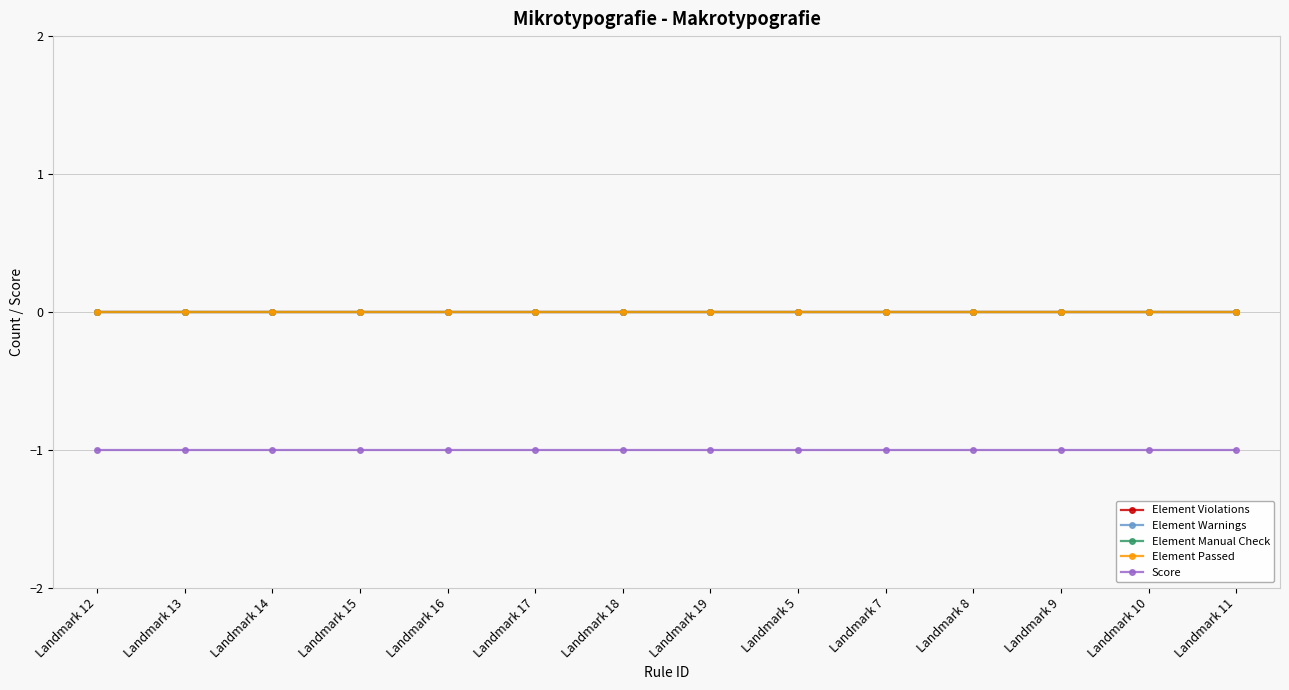

True or false: Element Passed has a value of 0 at Landmark 19.

True